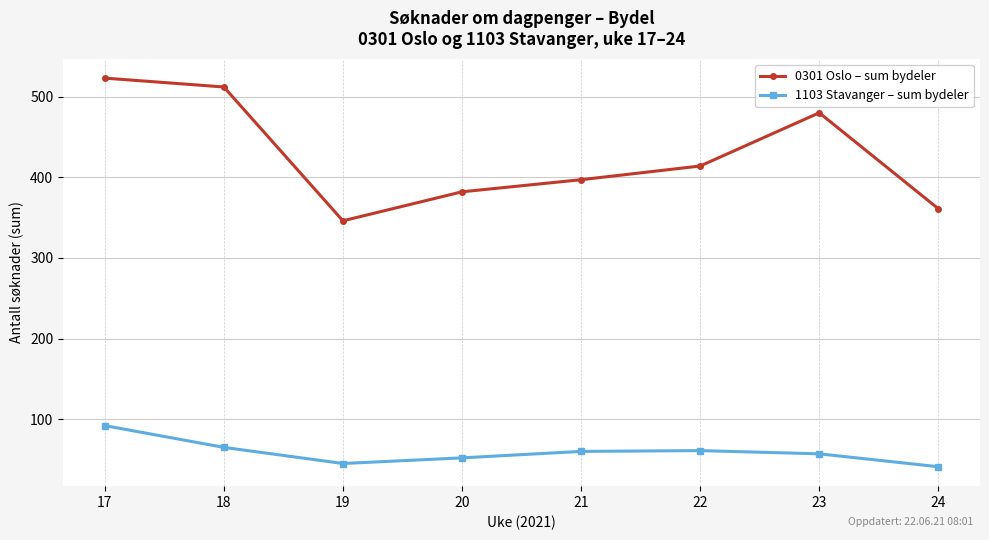

Which series has the largest total across all categories?

0301 Oslo – sum bydeler